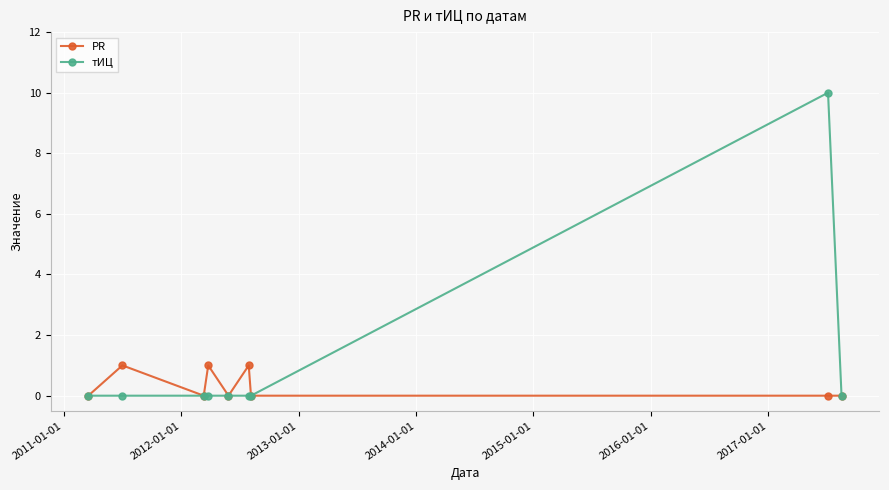

Rank the series by their average value, from lowest to highest.

PR, тИЦ